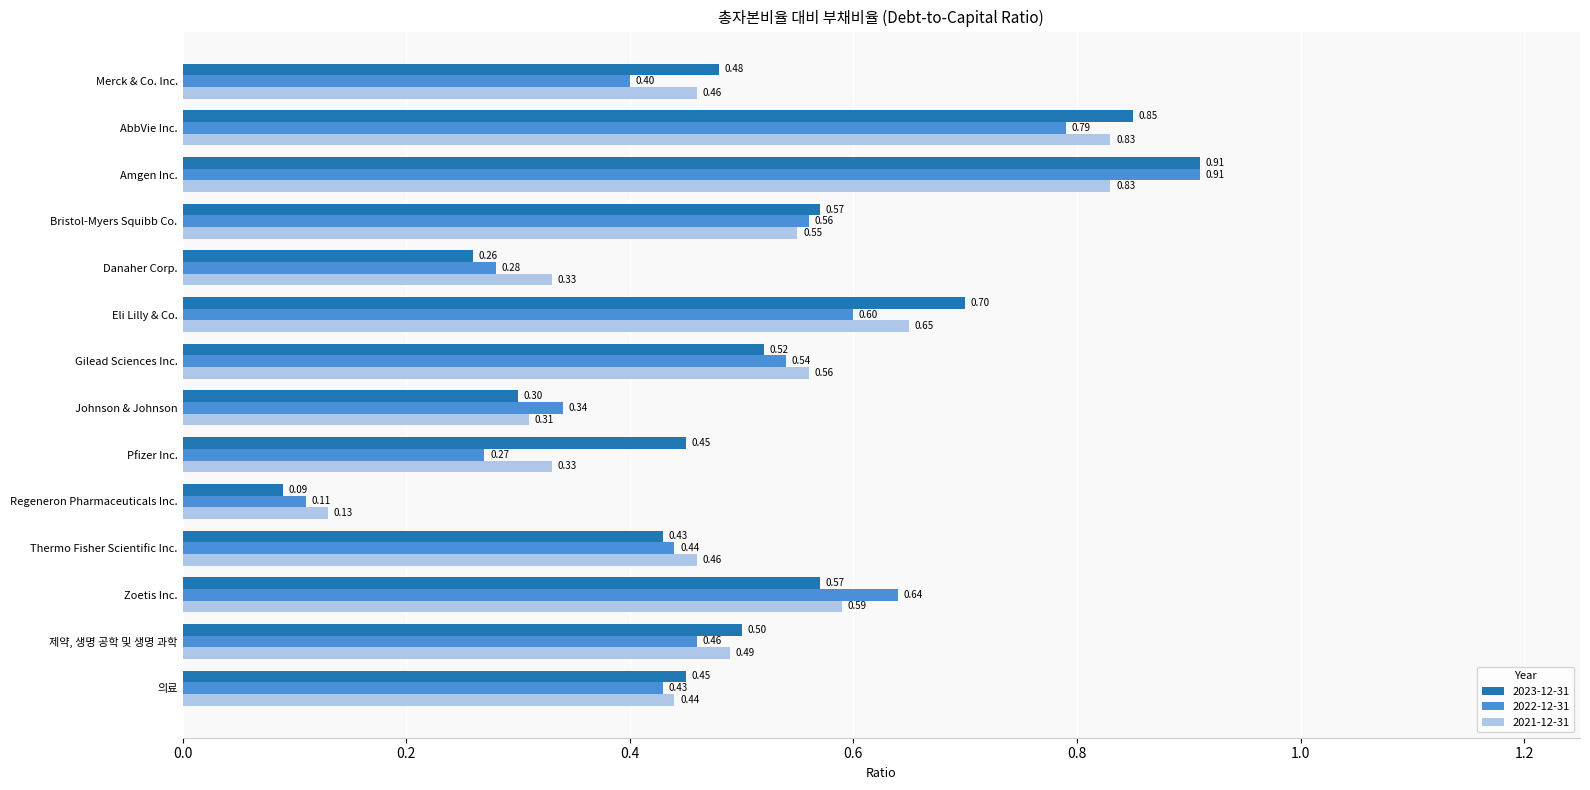

Is the value of 2021-12-31 at Eli Lilly & Co. greater than the value of 2022-12-31 at Thermo Fisher Scientific Inc.?

Yes